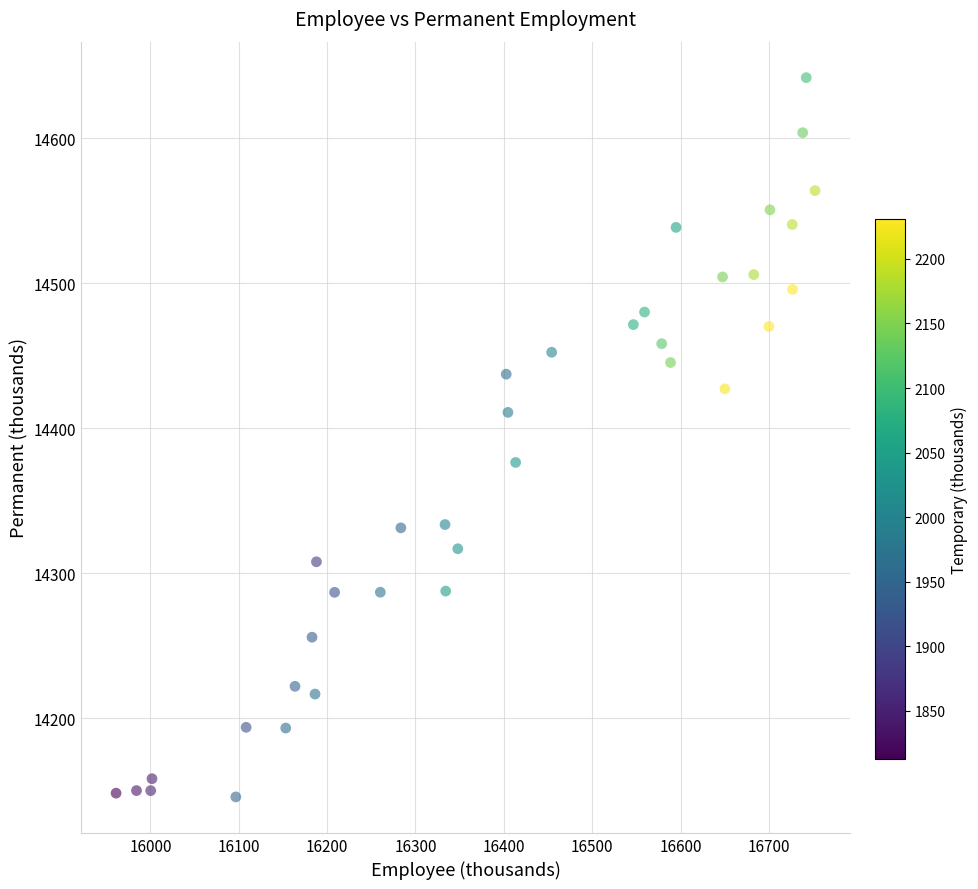

What is the range of X values (max minus min)?

791.2